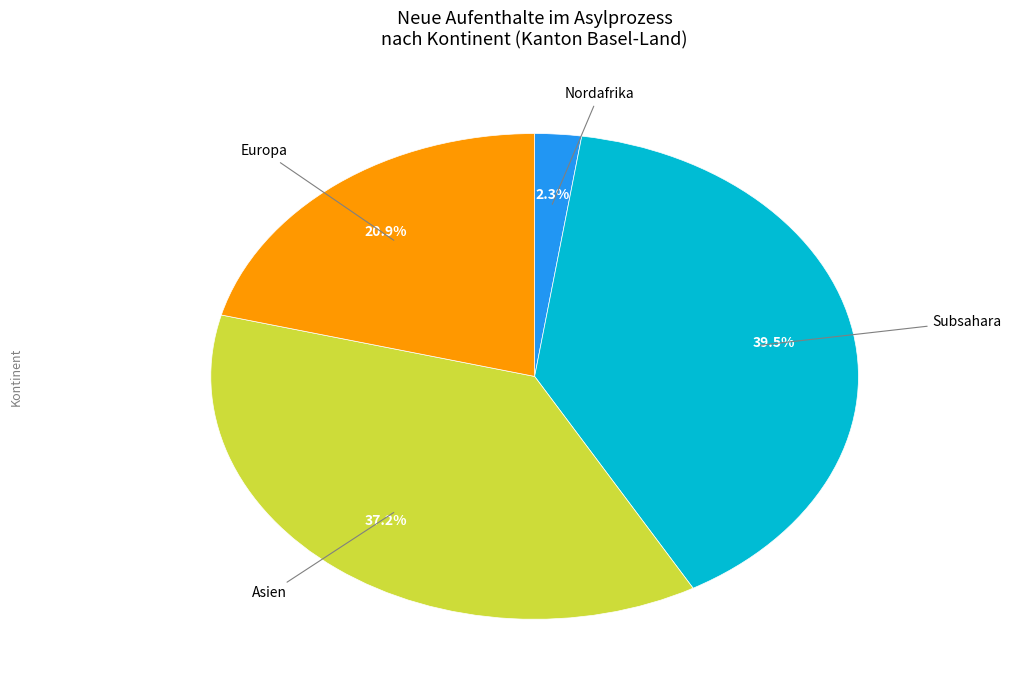

Count the number of slices in the pie.

4